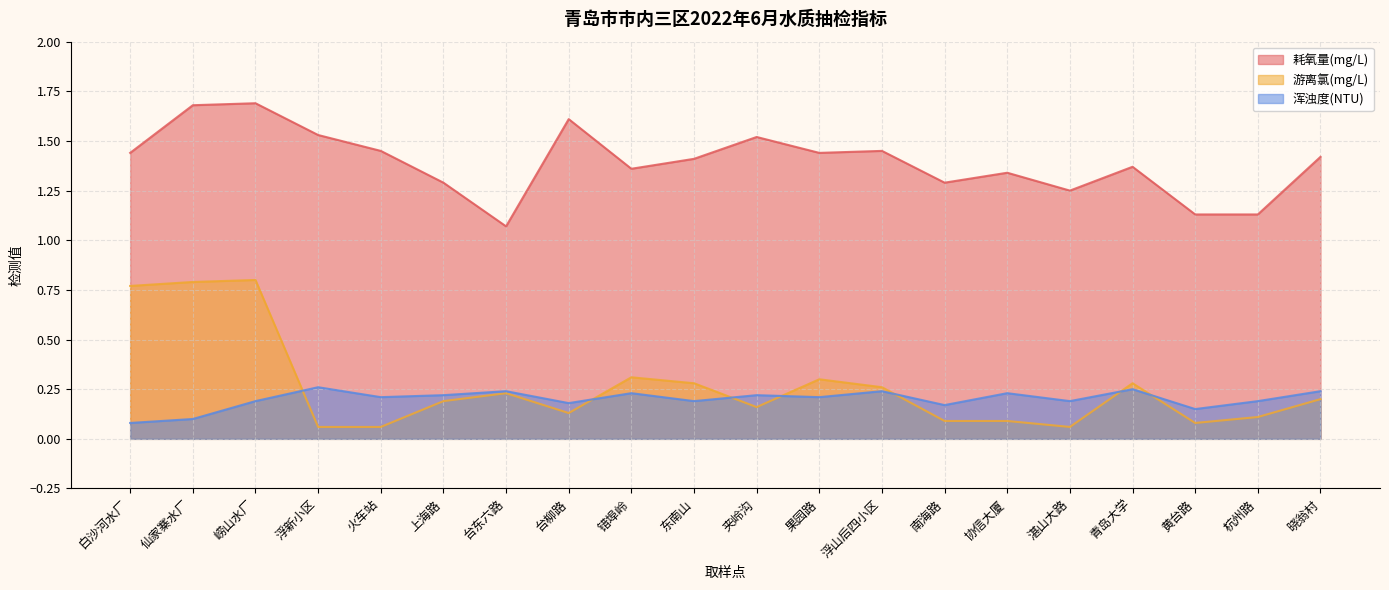

How many lines are shown in the chart?

3